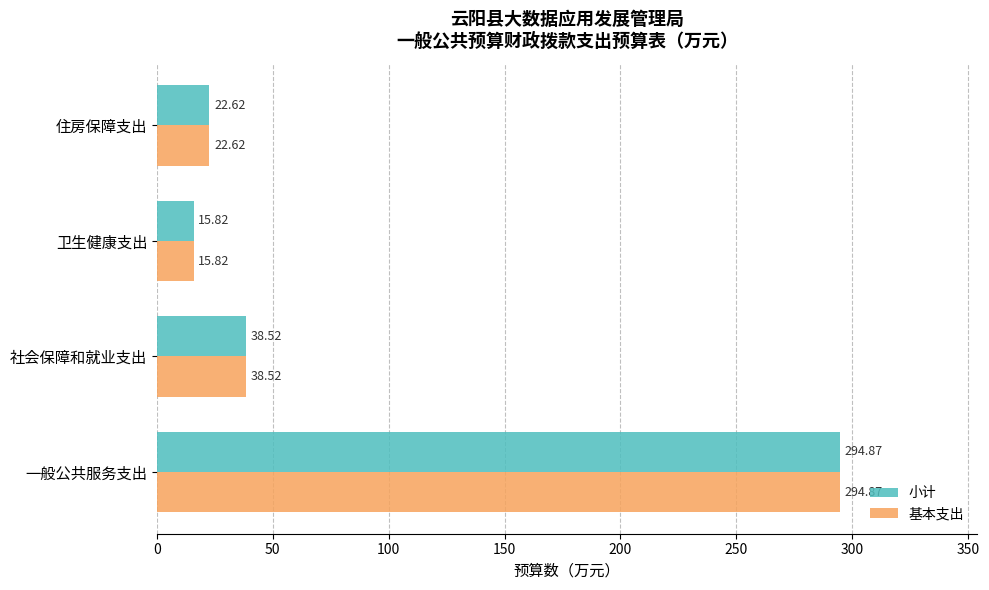

Which category has the highest value in the 基本支出 series?

一般公共服务支出